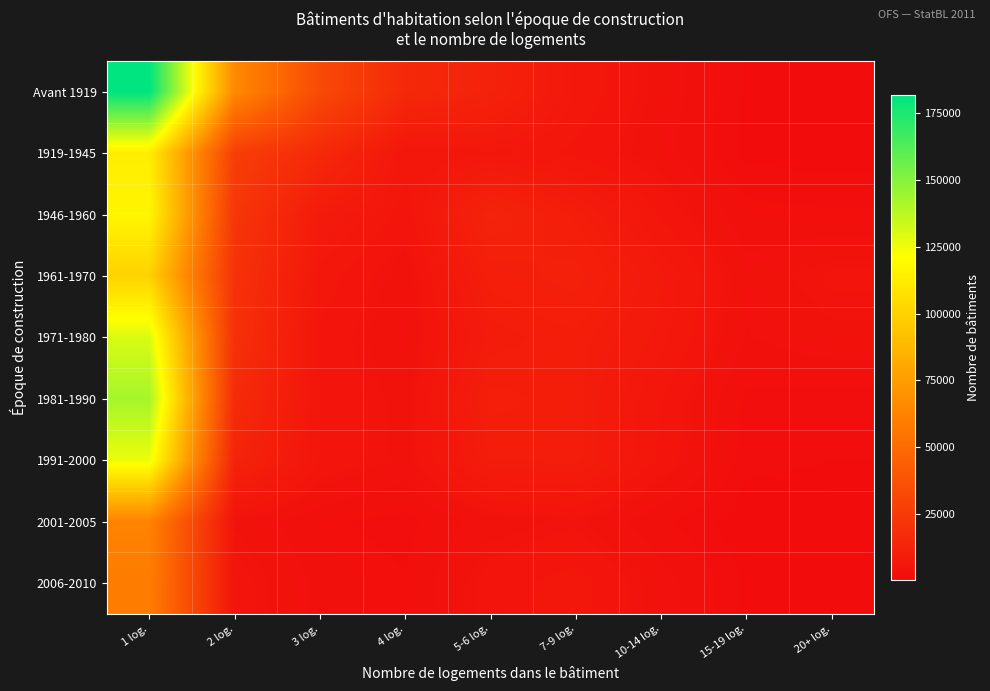

At how many categories does at least one series exceed 88859?

1